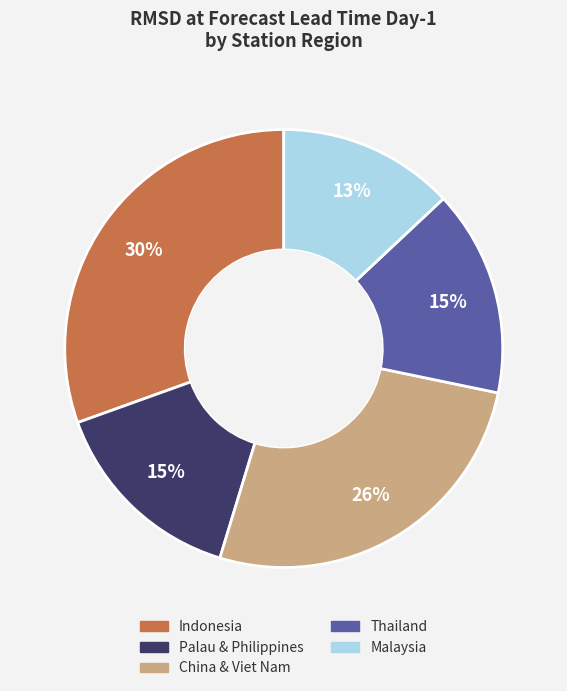

What percentage is the China & Viet Nam slice, to the nearest percent?

26%